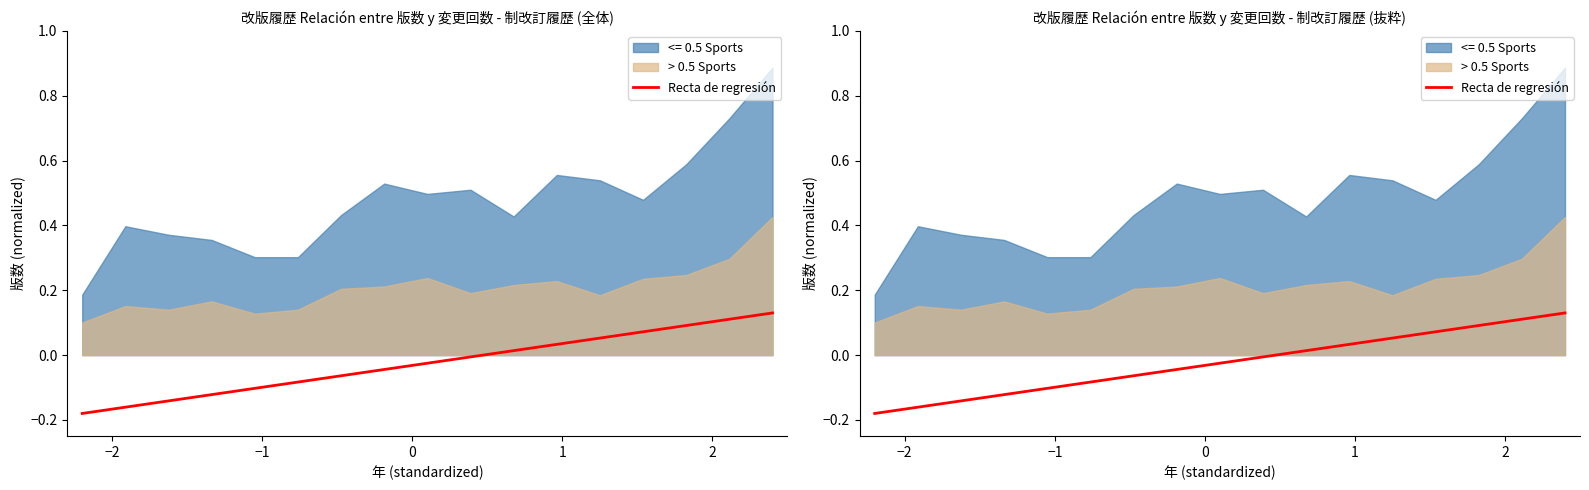

What is the smallest value displayed?

-0.2